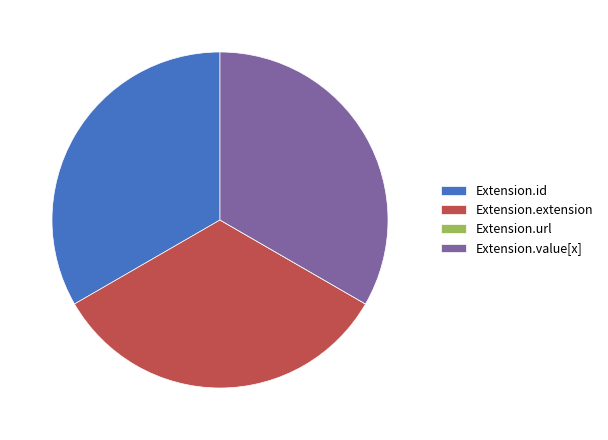

Is there any slice that represents more than half of the pie?

No